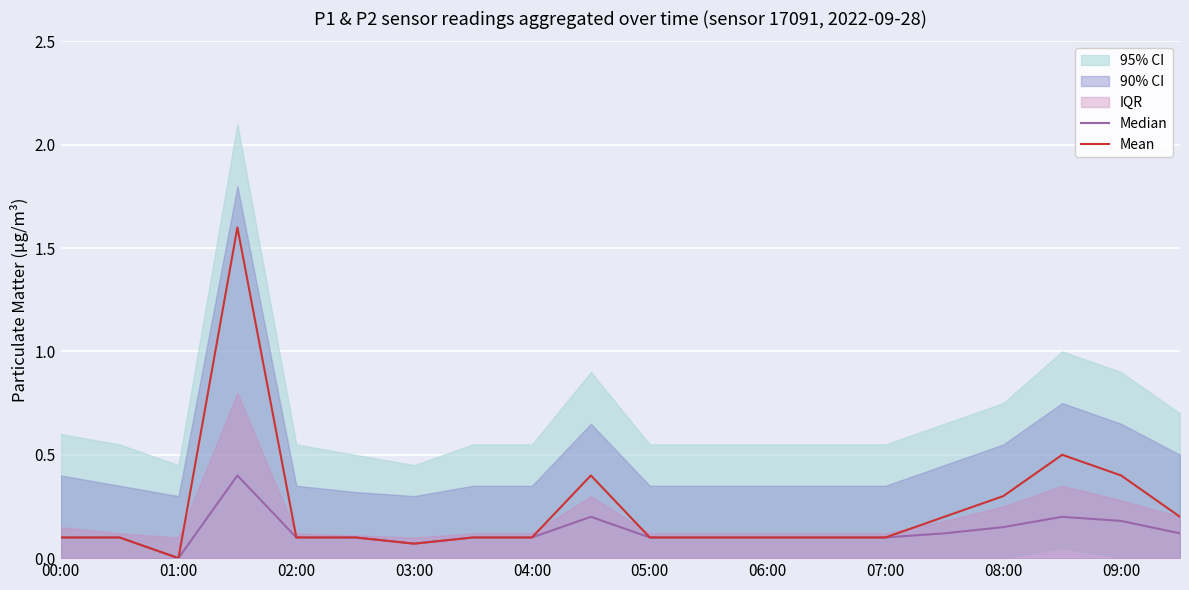

Reading right to left, transcribe all the data shown in this chart.

Median: 0.1	0.2	0.2	0.1	0.1	0.1	0.1	0.1	0.1	0.1	0.2	0.1	0.1	0.1	0.1	0.1	0.4	0.0	0.1	0.1
Mean: 0.2	0.4	0.5	0.3	0.2	0.1	0.1	0.1	0.1	0.1	0.4	0.1	0.1	0.1	0.1	0.1	1.6	0.0	0.1	0.1